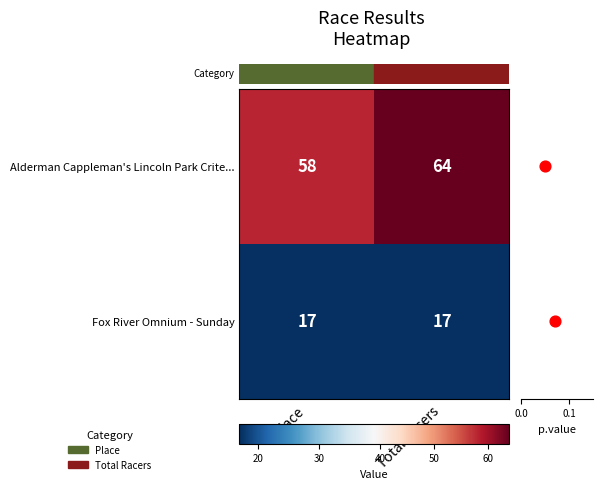

Between Total Racers and Place, which is larger?

Total Racers